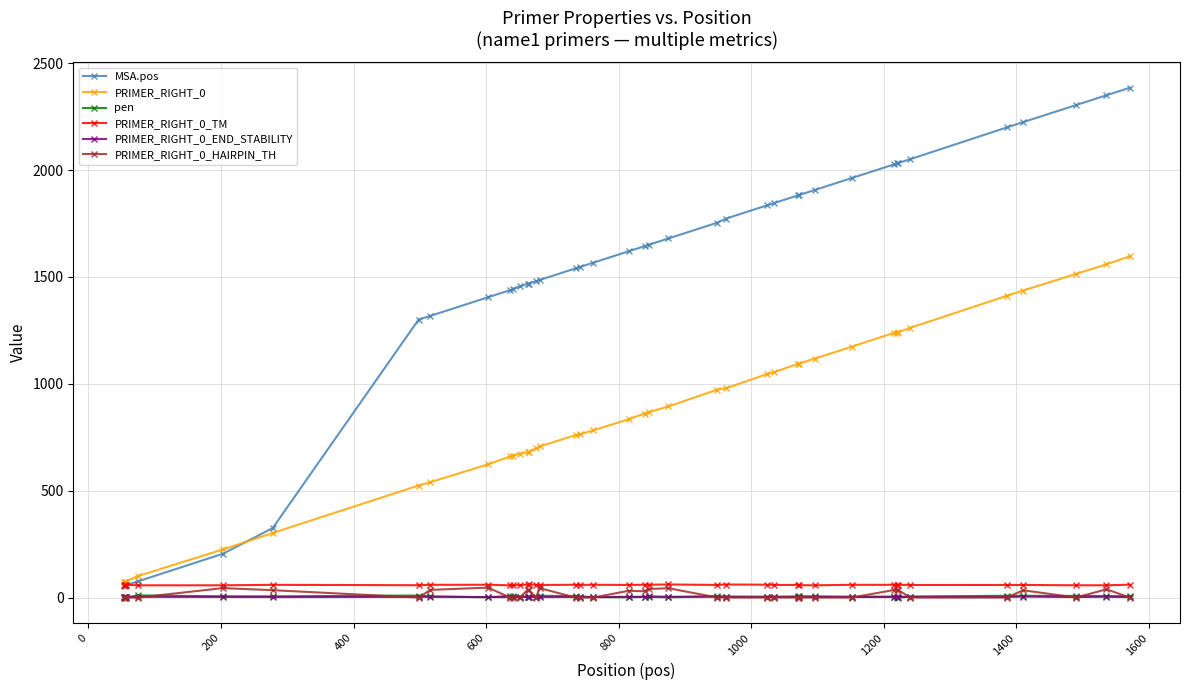

What is the highest value of the pen series?

9.9